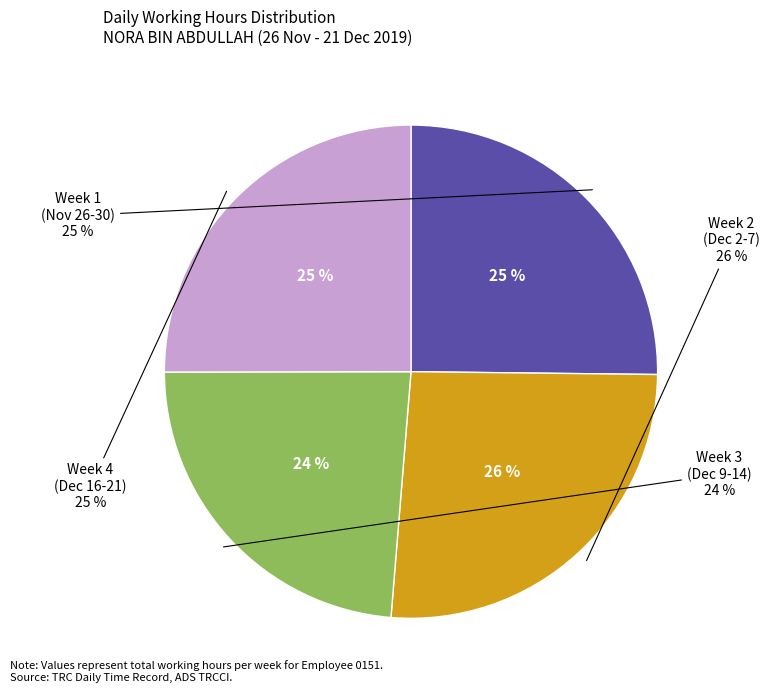

Is there a majority slice in this chart?

No